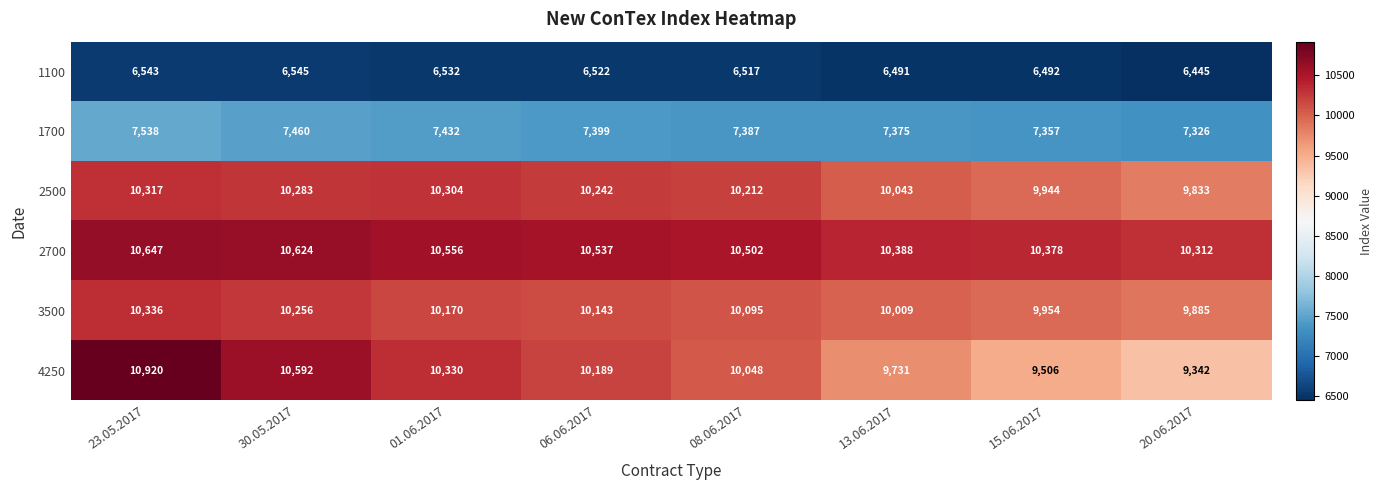

Which category has the highest value across all series?

23.05.2017